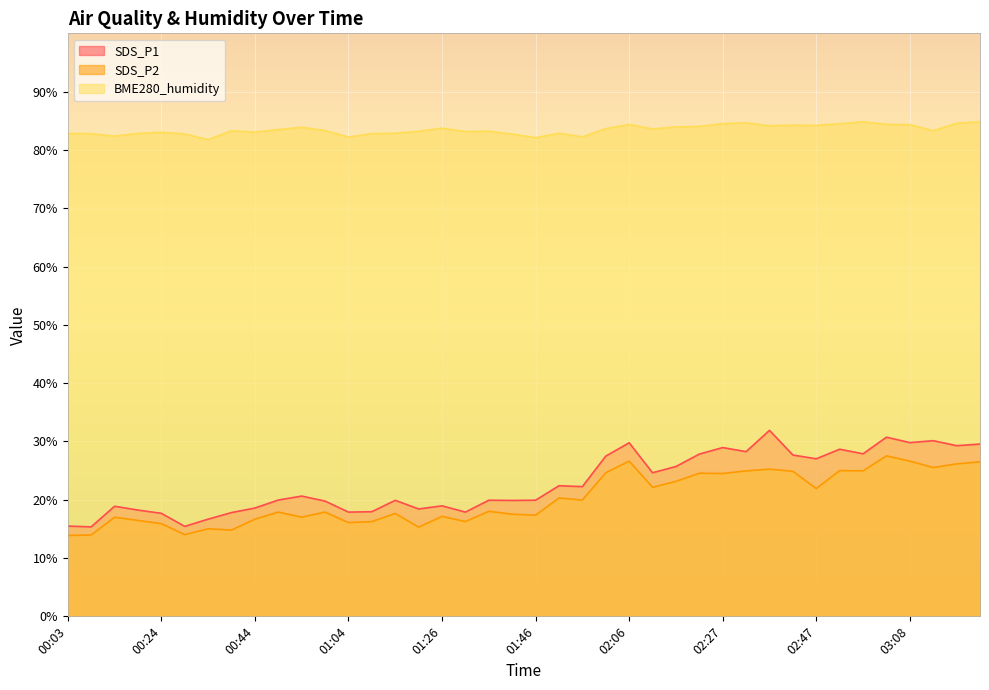

Does the chart display data point markers on the line(s)?

No